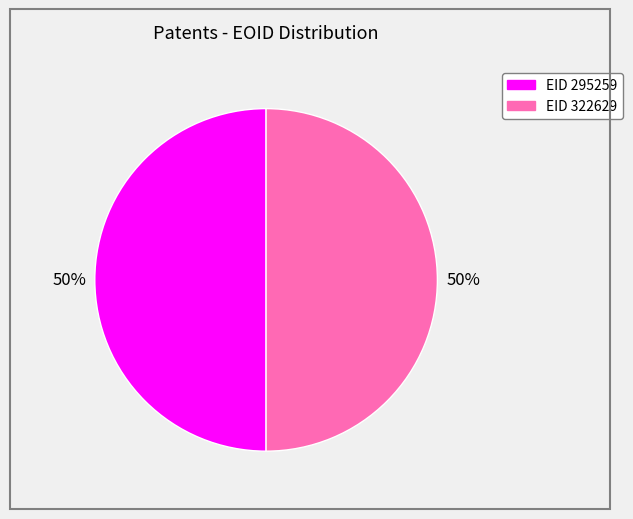

Count the number of slices in the pie.

2